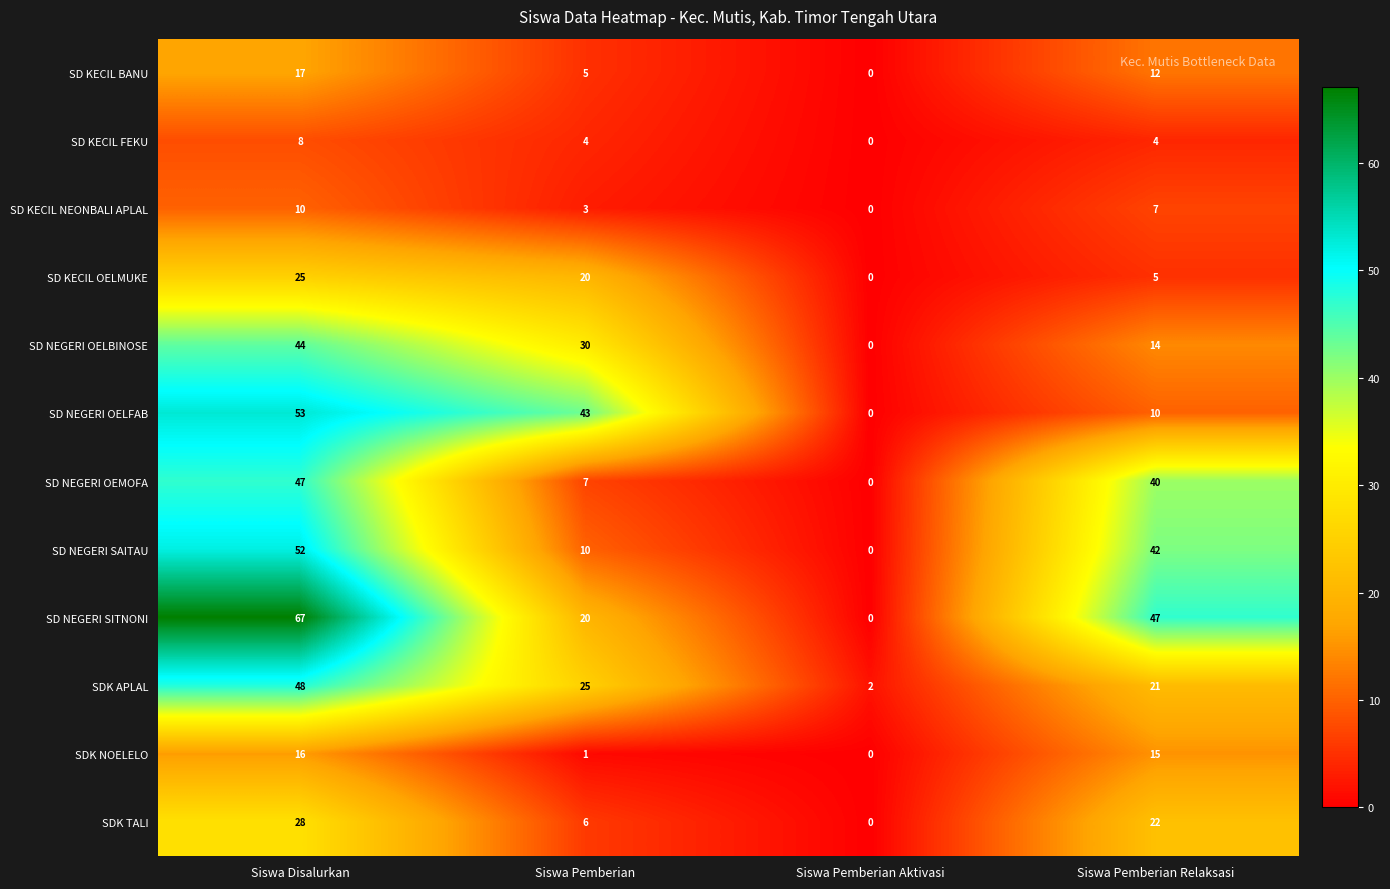

Which series has the largest total across all categories?

SD NEGERI SITNONI